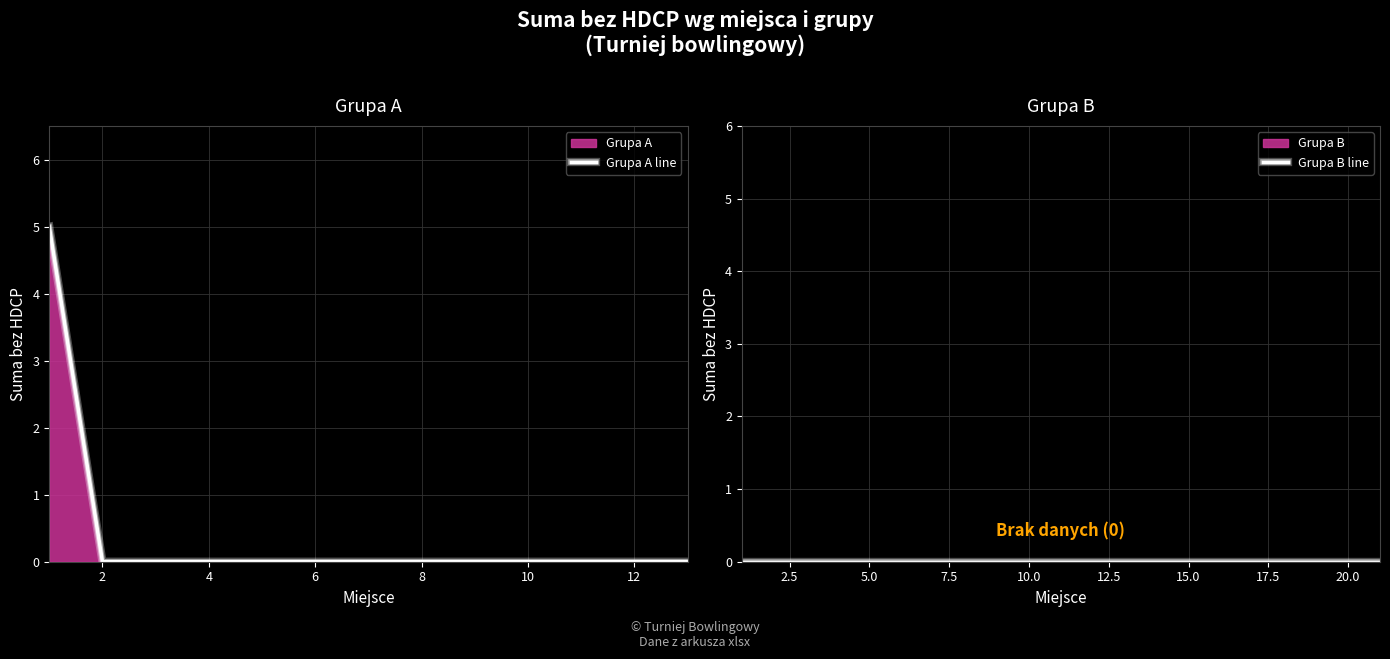

Does the chart have visible grid lines?

Yes